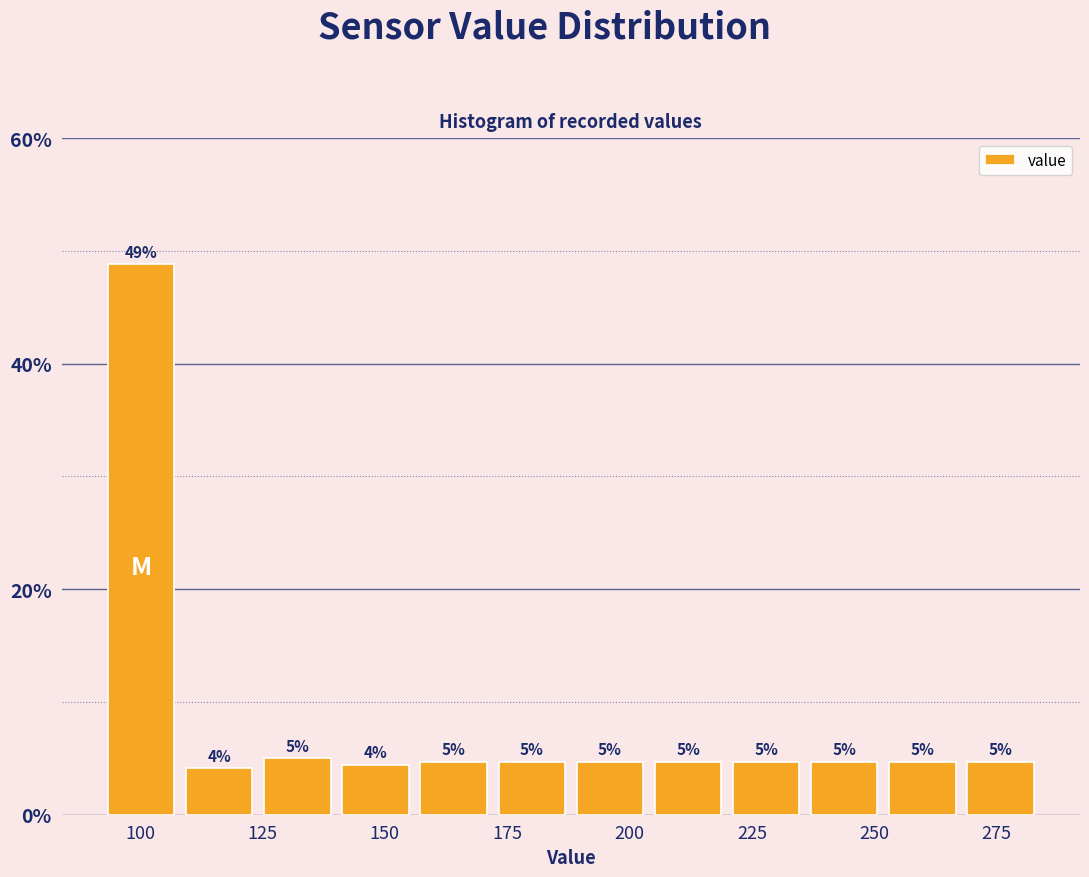

Around what value on the x-axis is the tallest bar? Give the approximate position of its centre, as read against the axis.

100